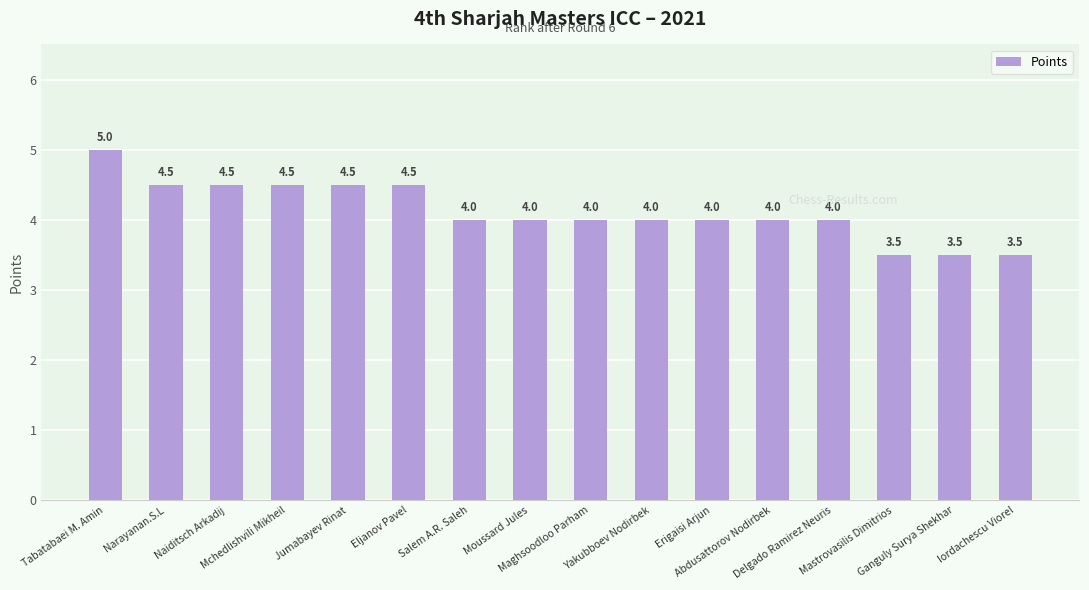

What is the label of the 15th bar from the right?

Narayanan.S.L